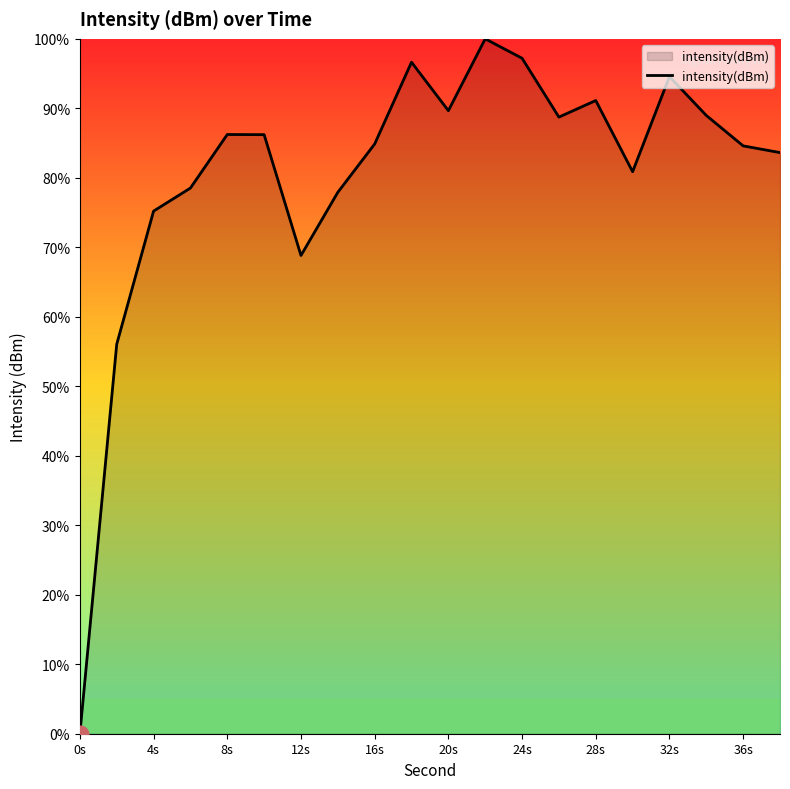

What is the difference between the maximum and minimum values?

100.0